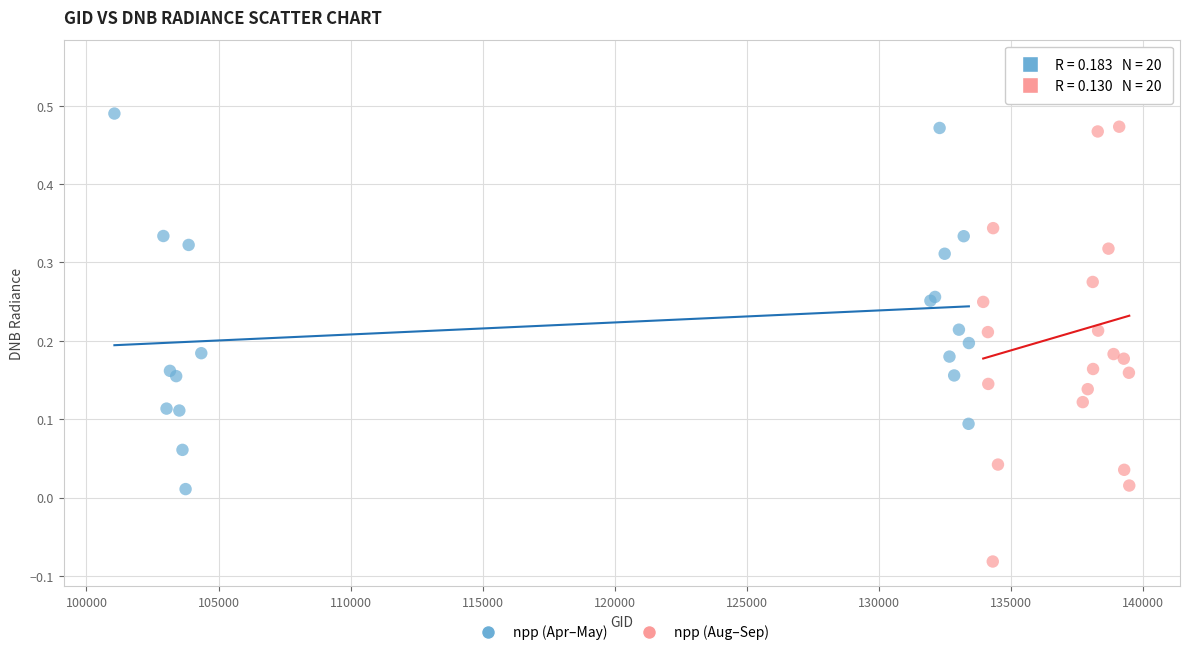

Which series contains the highest Y value?

npp (Aug–Sep)